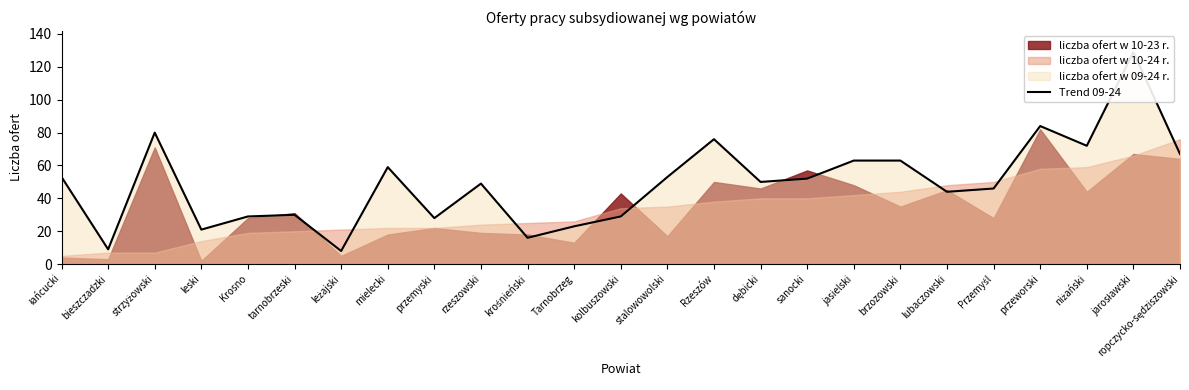

How many lines are shown in the chart?

1